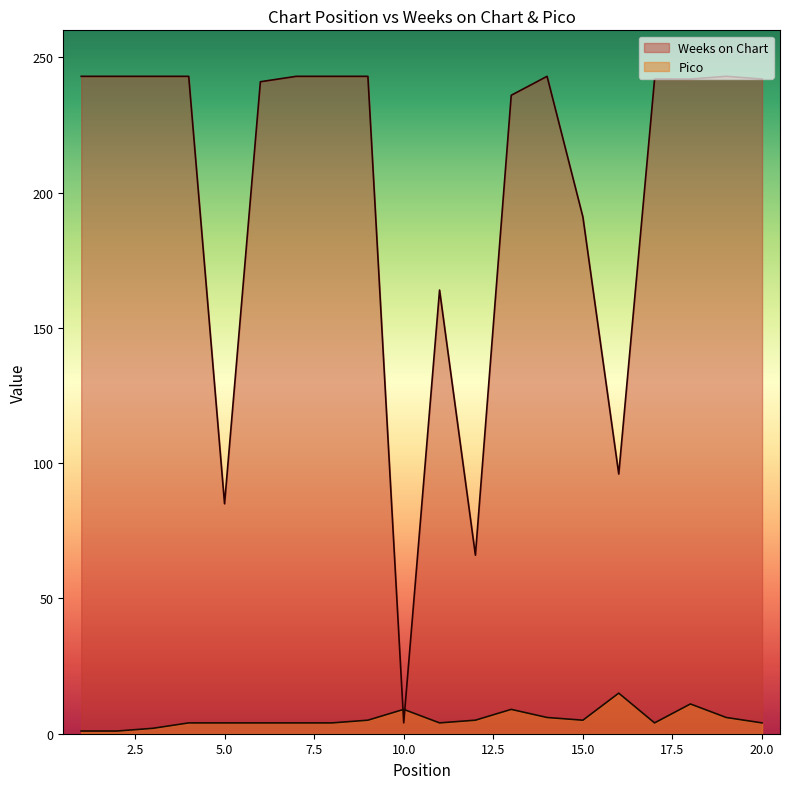

Which series has the largest total across all categories?

Weeks on Chart